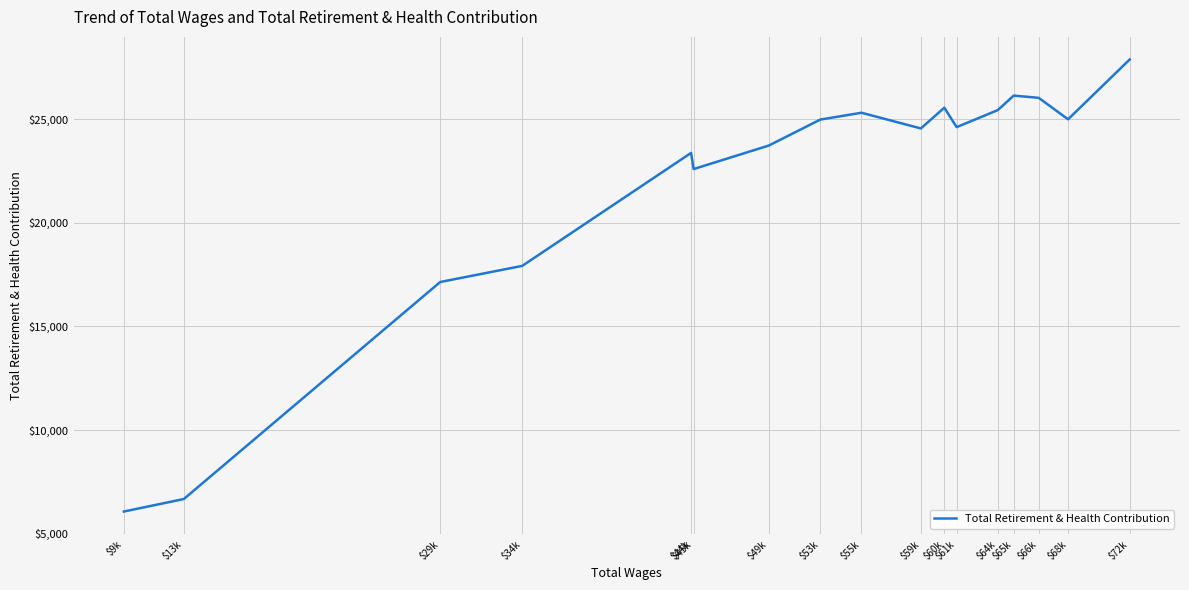

At which category does the chart reach its minimum across all series?

$9k